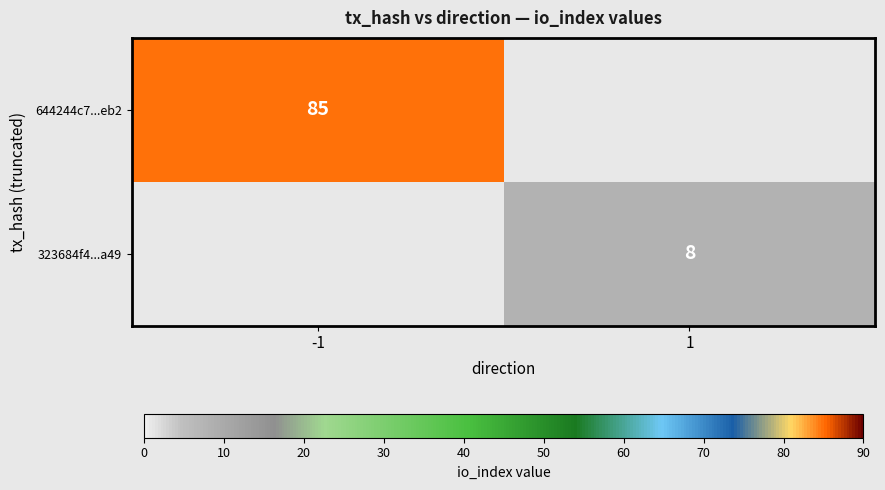

At how many categories does at least one series exceed 64?

1